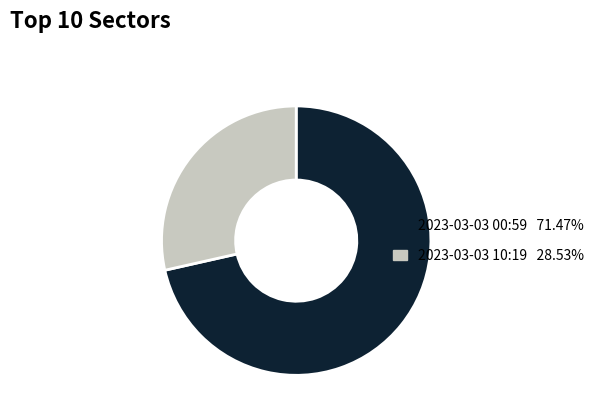

Approximately how many times larger is the value at 2023-03-03 00:59 71.47% compared to 2023-03-03 10:19 28.53%?

2.5